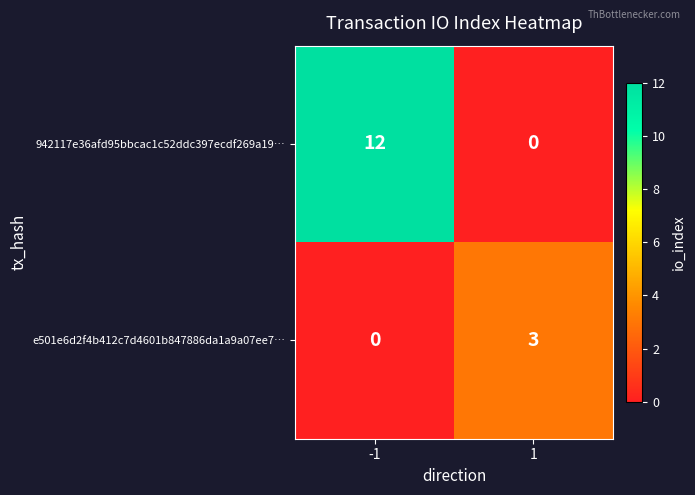

Which series changed the most between -1 and 1?

942117e36afd95bbcac1c52ddc397ecdf269a19…